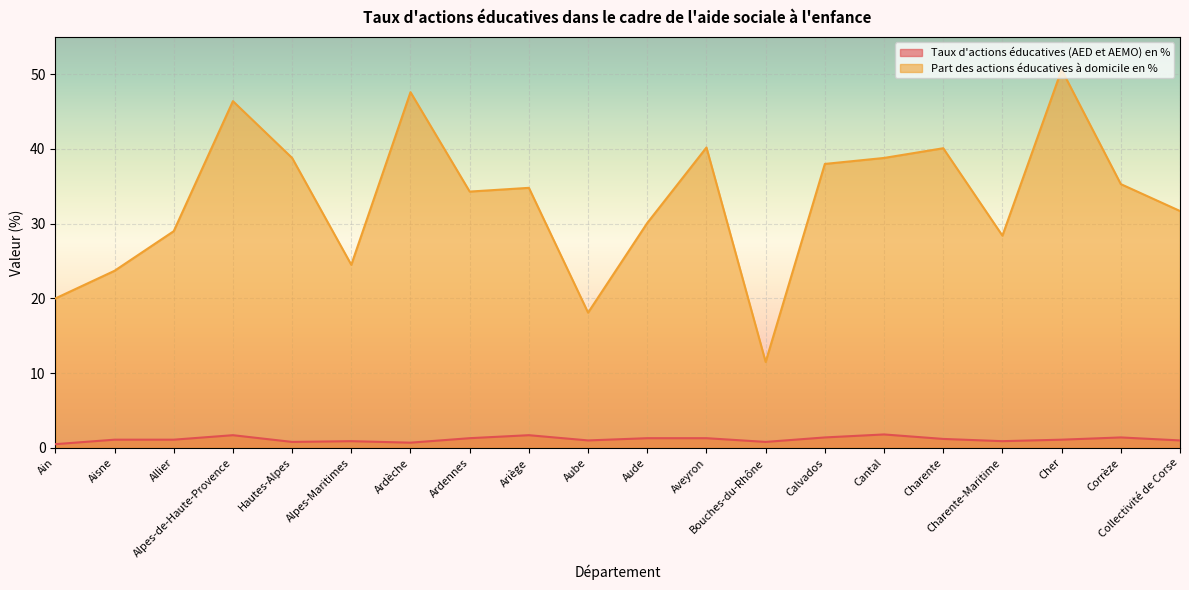

True or false: Taux d'actions éducatives (AED et AEMO) en % and Part des actions éducatives à domicile en % intersect in this chart.

False